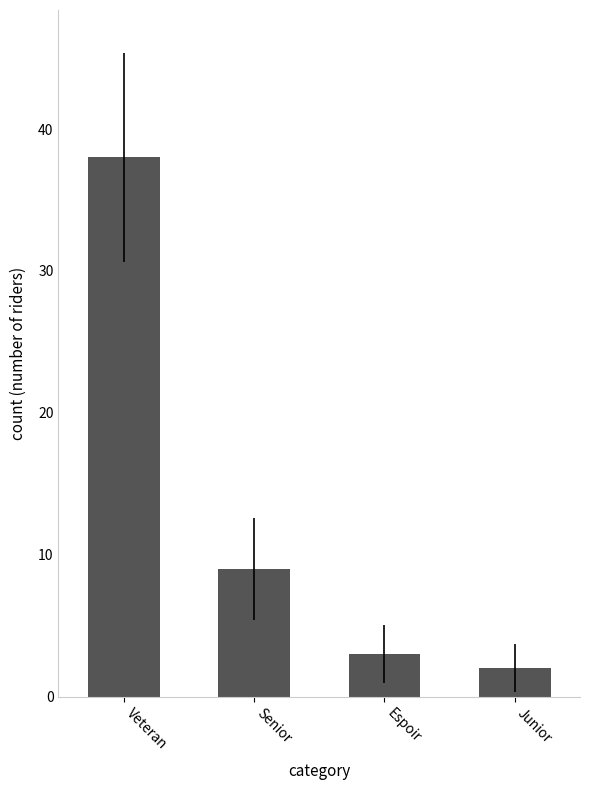

Rank the categories by value from highest to lowest.

Veteran, Senior, Espoir, Junior